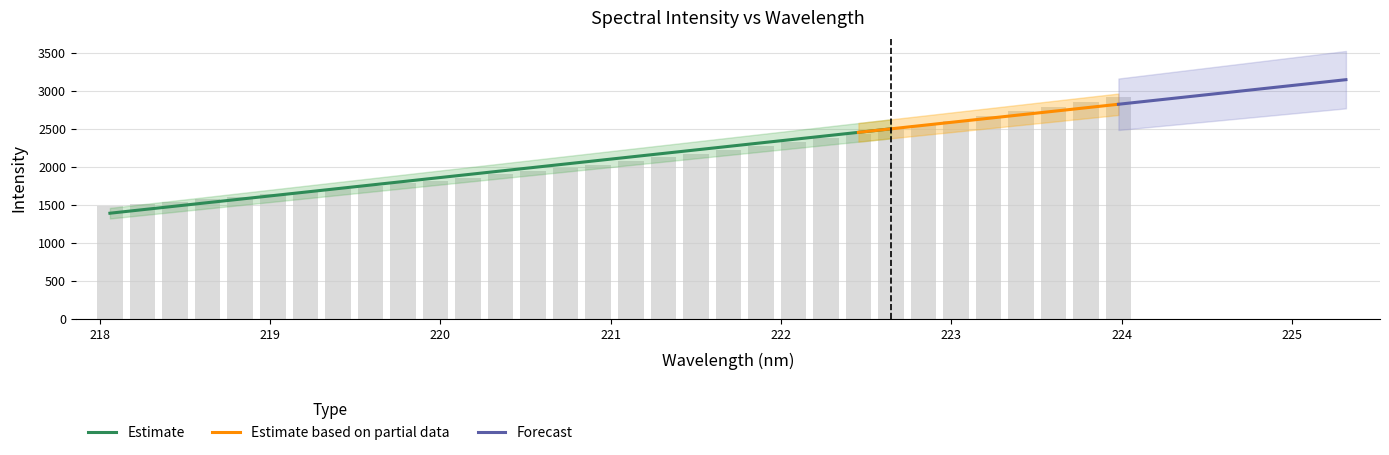

How many bars are there in total?

32